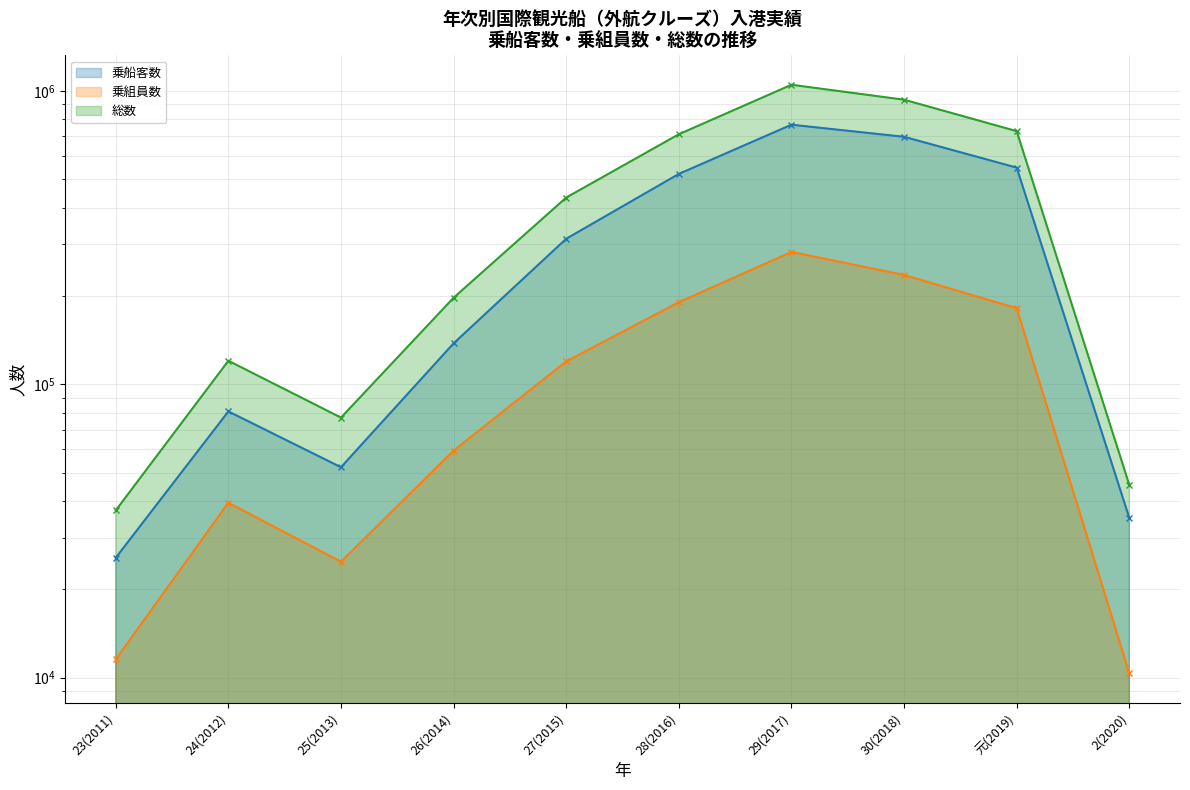

What is the label of the 1st point from the left?

23(2011)